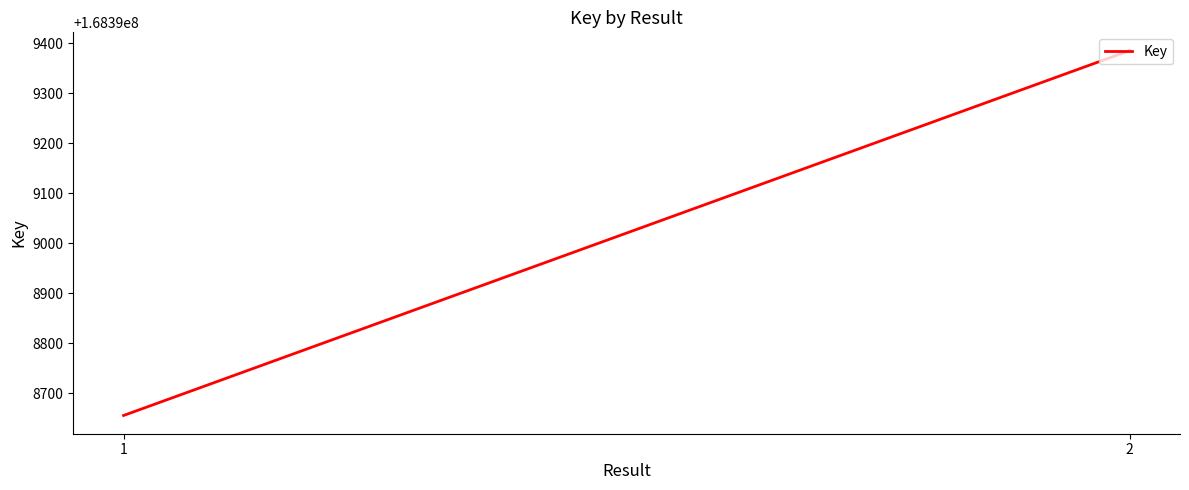

What is the average value?

168399020